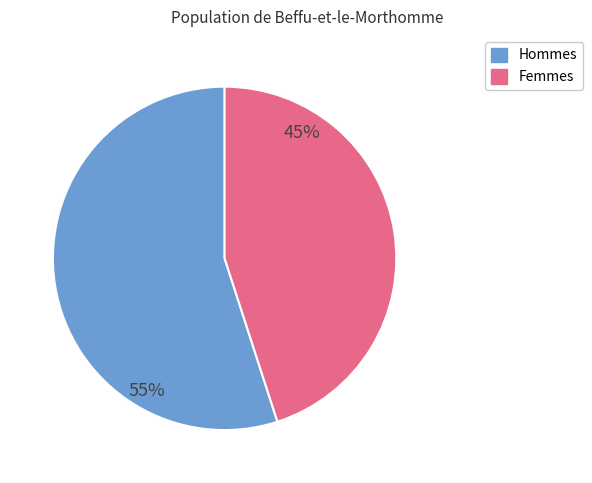

True or false: Hommes accounts for 55% of the total.

True